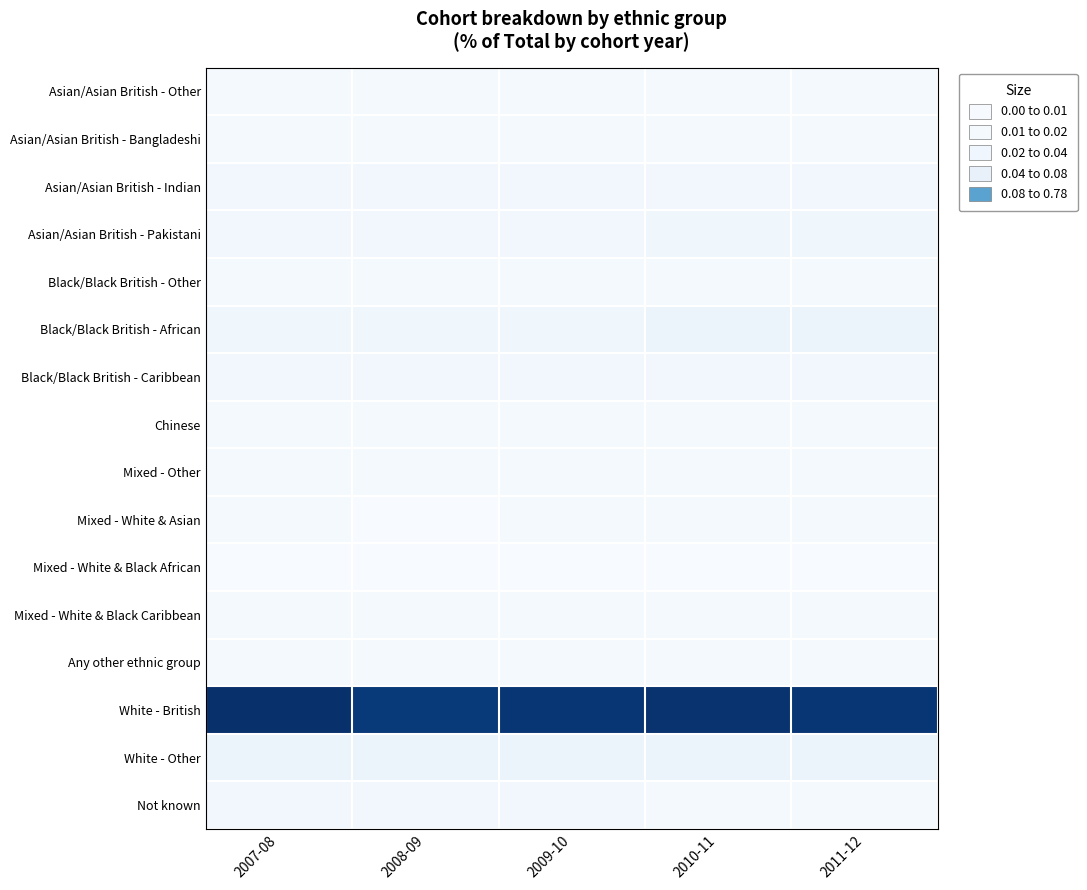

At which category is the sum across all series the highest?

2007-08